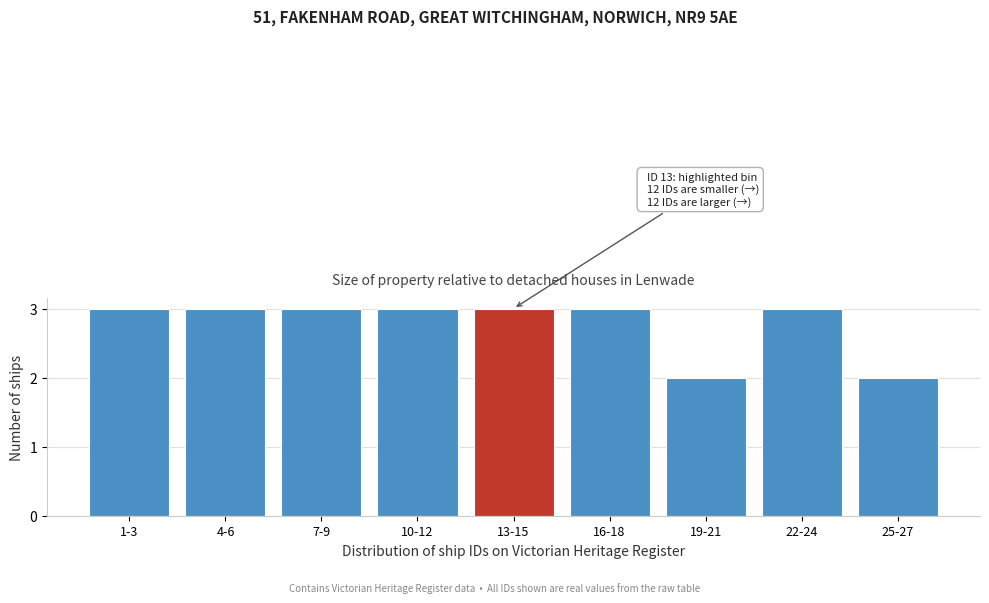

Reading right to left, list all the values displayed in this chart.

25-27=2	22-24=3	19-21=2	16-18=3	13-15=3	10-12=3	7-9=3	4-6=3	1-3=3